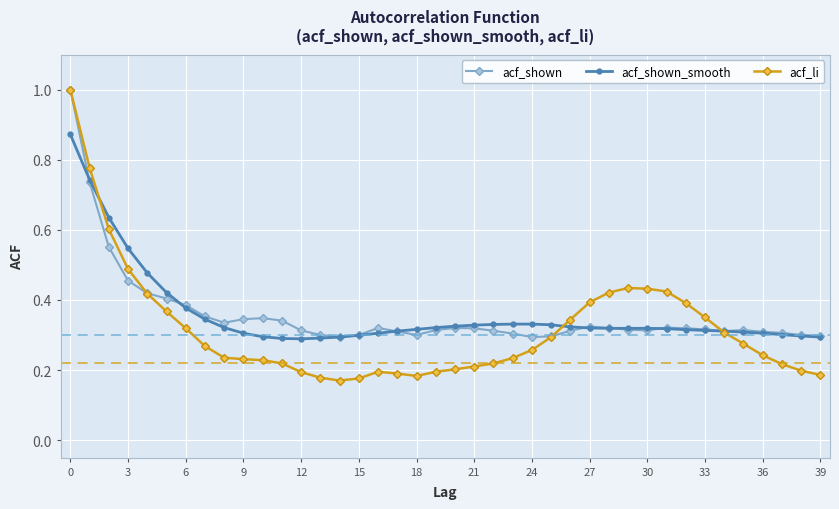

At how many categories does at least one series exceed 0?

40